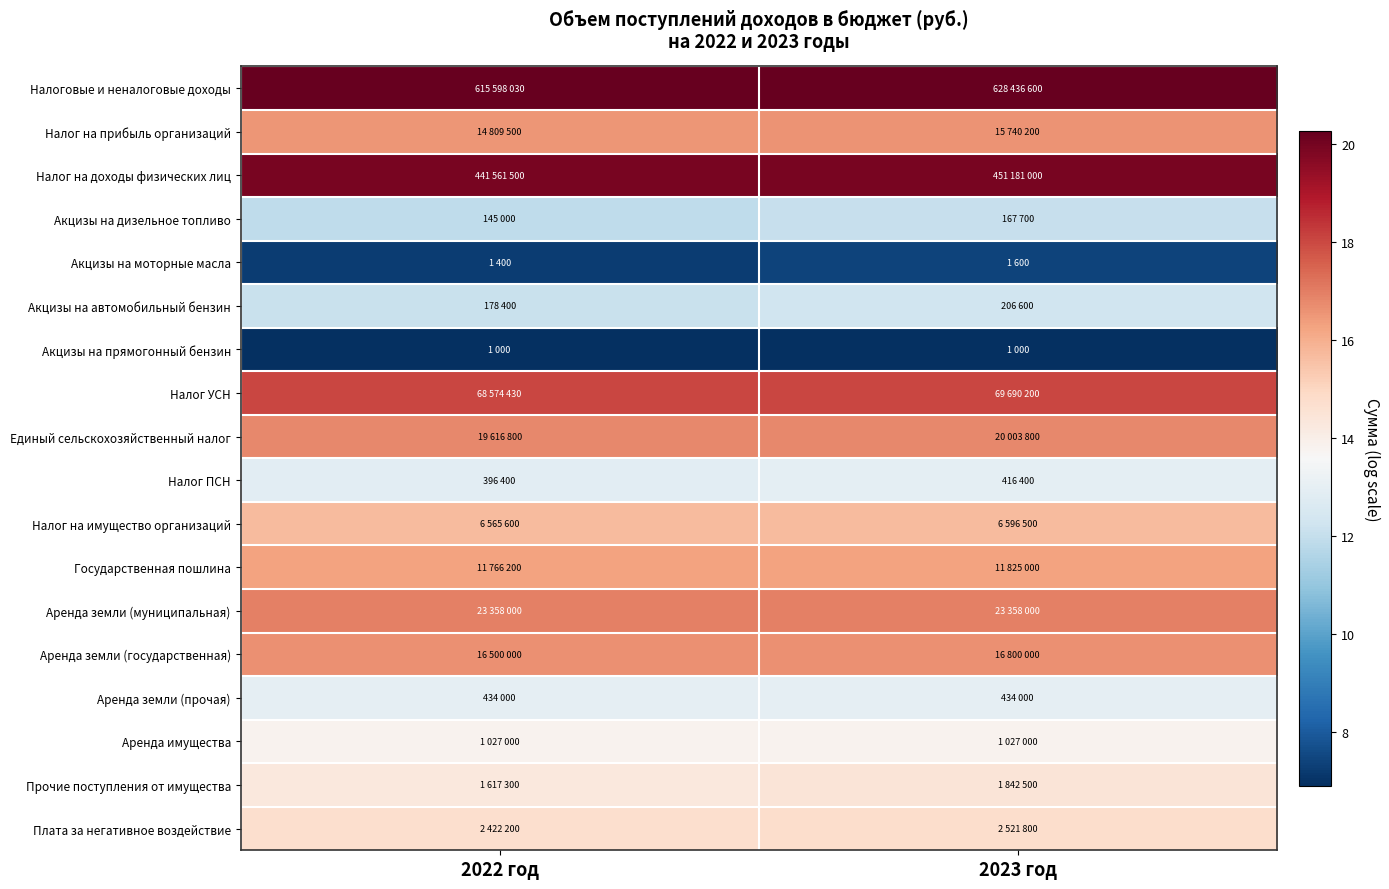

What is the spread (max minus min) of values at 2022 год?

13.3